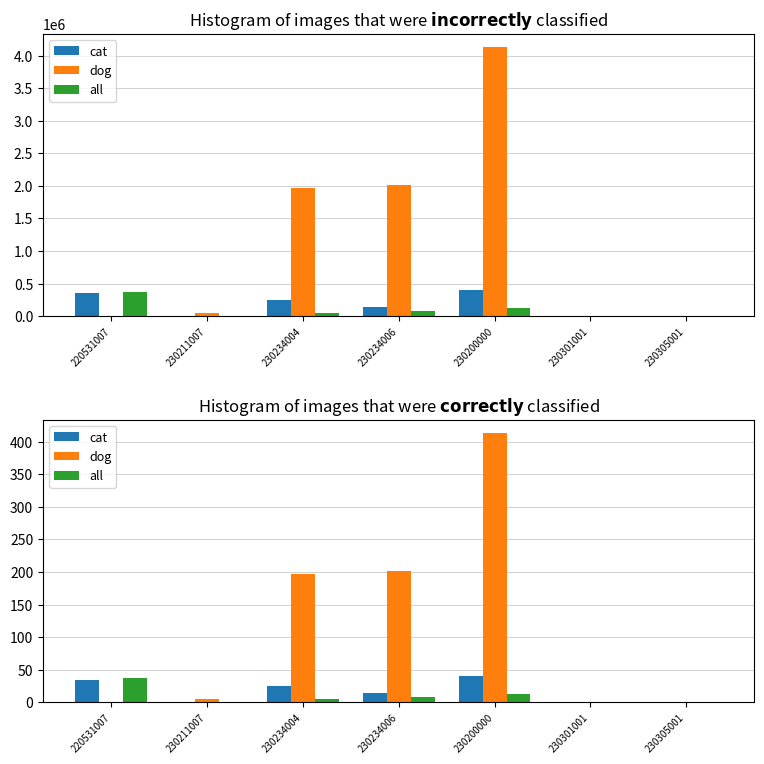

What position from the right is 230234004?

5